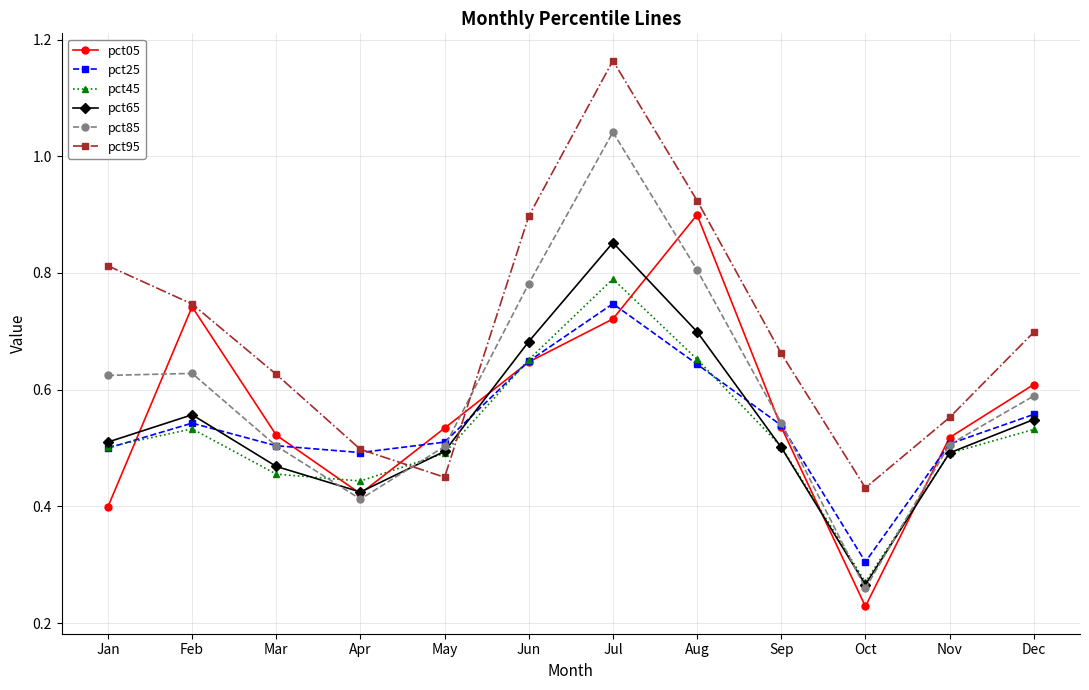

Which series has the widest spread of values?

pct85